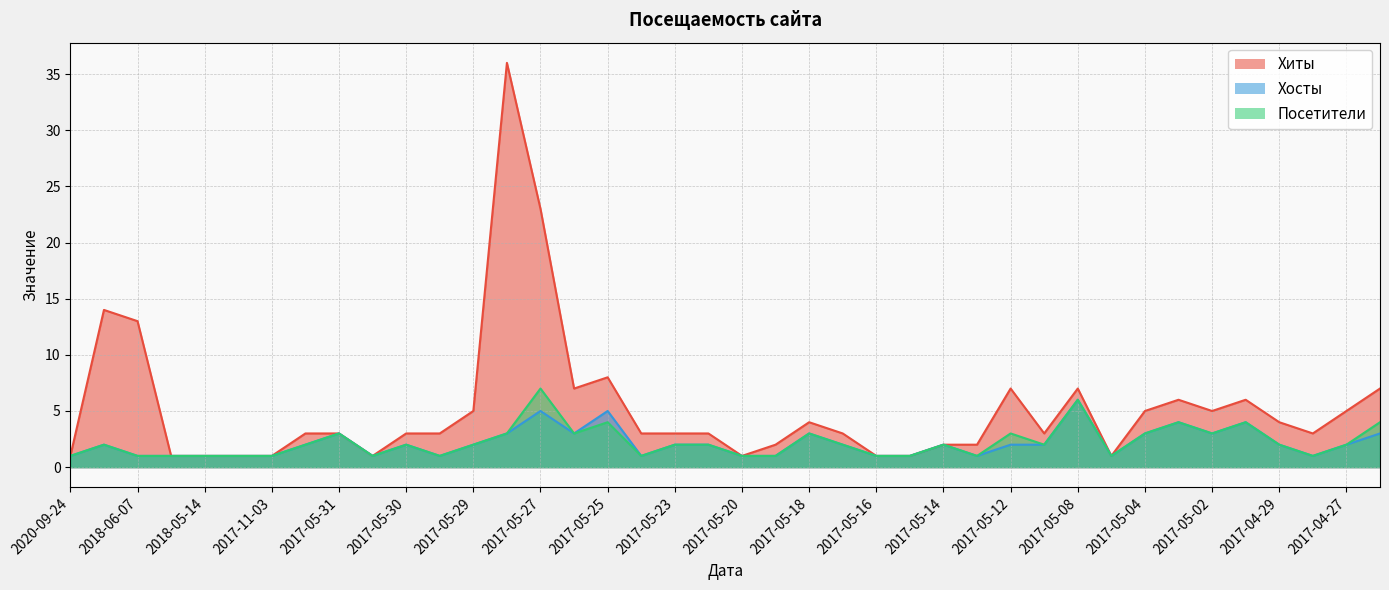

Which category has the lowest value across all series?

2020-09-24